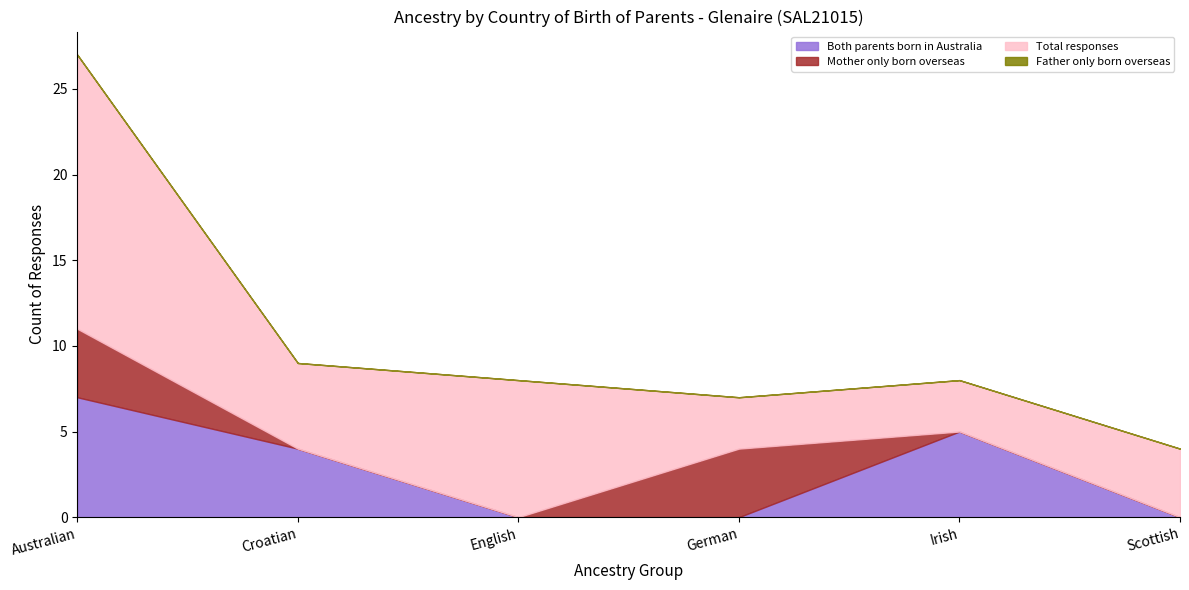

What is the label of the 3rd point from the right?

German